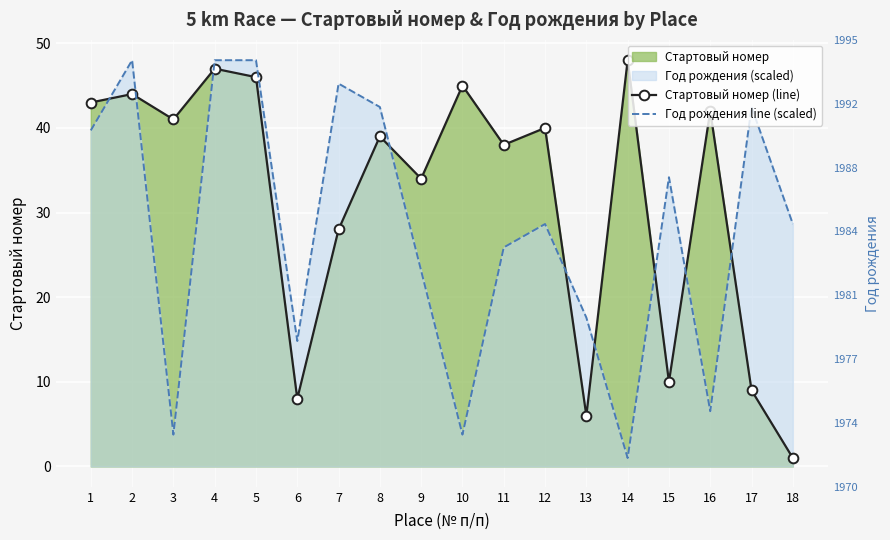

The Год рождения line (scaled) series shows 48.0 at 4. True or false?

True